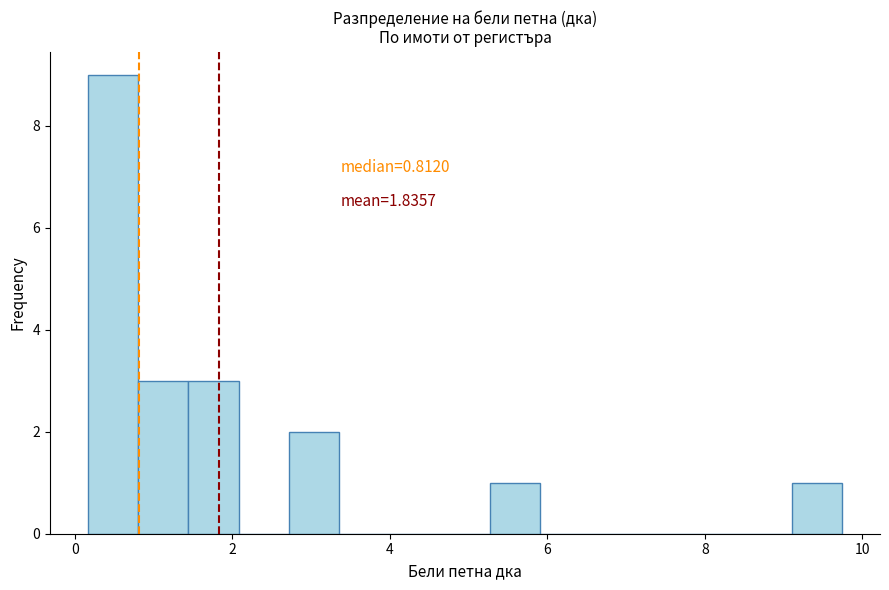

Around what value on the x-axis is the tallest bar? Give the approximate position of its centre, as read against the axis.

0.4